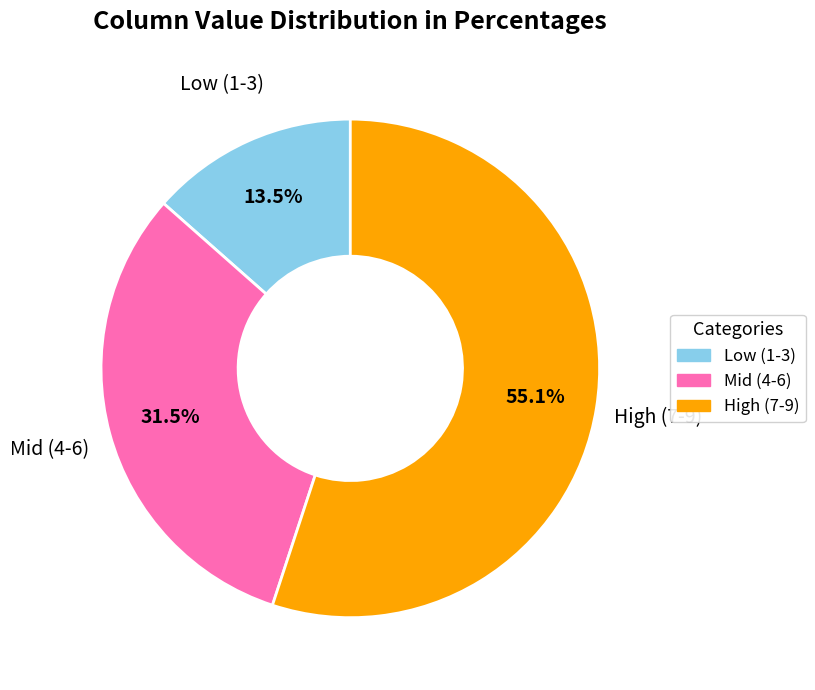

Which has a higher value, Mid (4-6) or High (7-9)?

High (7-9)